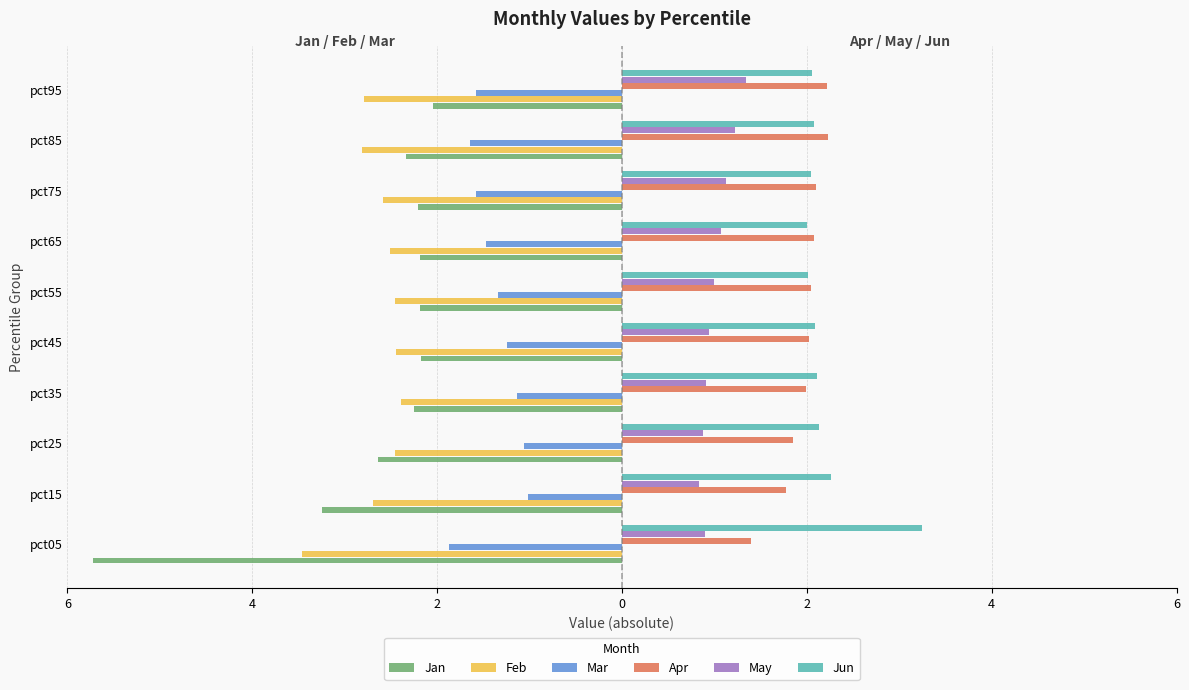

Reading left to right, extract all data points from this chart.

Jan: -5.7	-3.2	-2.6	-2.2	-2.2	-2.2	-2.2	-2.2	-2.3	-2.0
Feb: -3.5	-2.7	-2.5	-2.4	-2.4	-2.5	-2.5	-2.6	-2.8	-2.8
Mar: -1.9	-1.0	-1.1	-1.1	-1.2	-1.3	-1.5	-1.6	-1.6	-1.6
Apr: 1.4	1.8	1.8	2.0	2.0	2.0	2.1	2.1	2.2	2.2
May: 0.9	0.8	0.9	0.9	0.9	1.0	1.1	1.1	1.2	1.3
Jun: 3.2	2.3	2.1	2.1	2.1	2.0	2.0	2.0	2.1	2.1